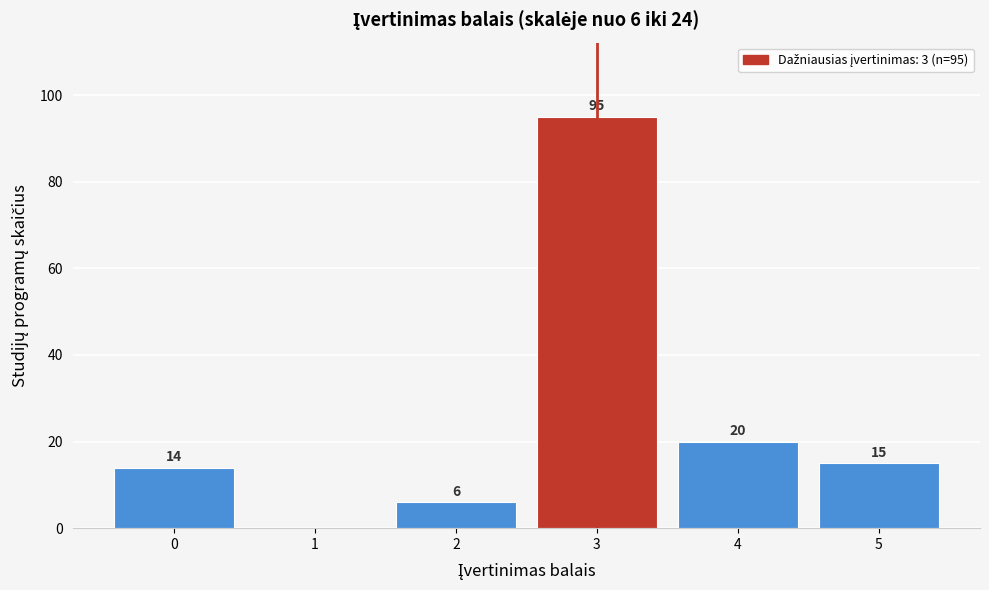

Reading left to right, list all the values displayed in this chart.

0=14	1=0	2=6	3=95	4=20	5=15